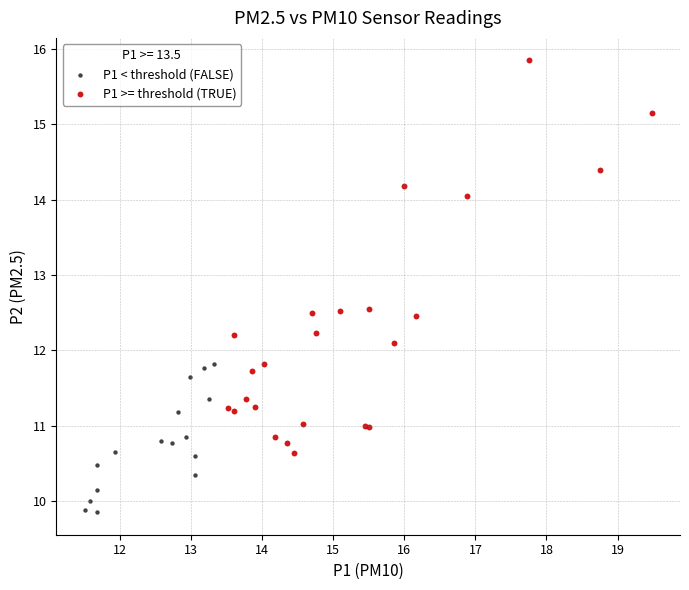

Which series reaches the maximum Y coordinate?

P1 >= threshold (TRUE)